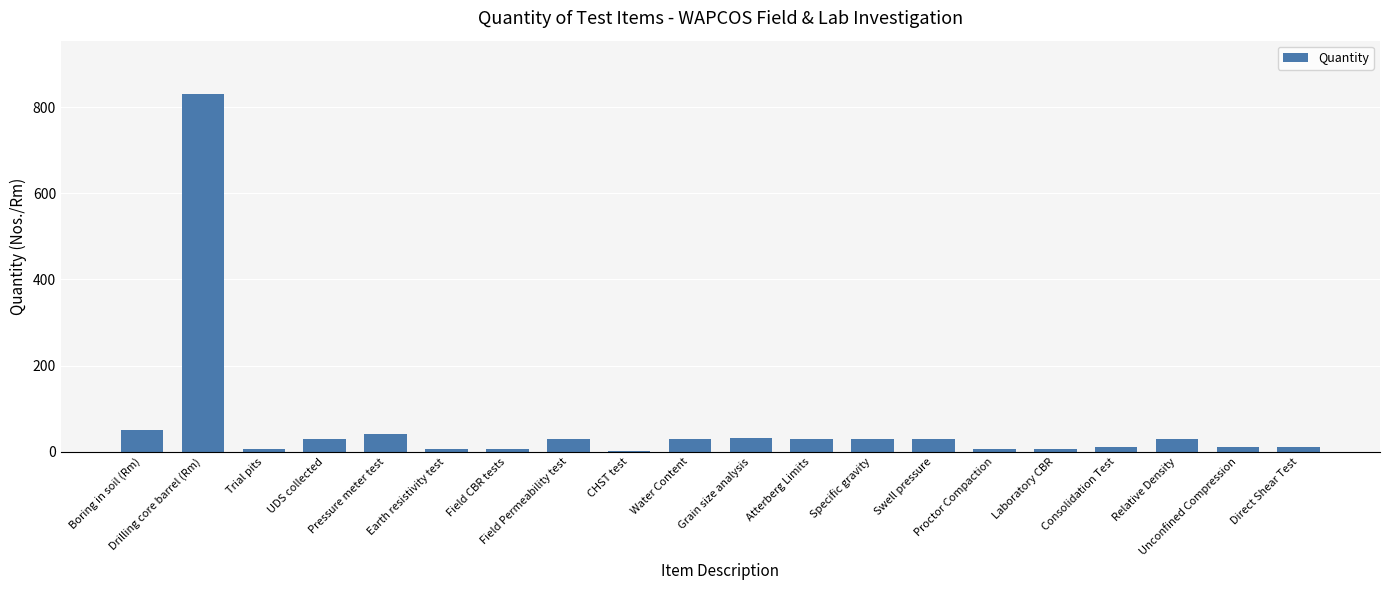

What is the sum of all values?

1219